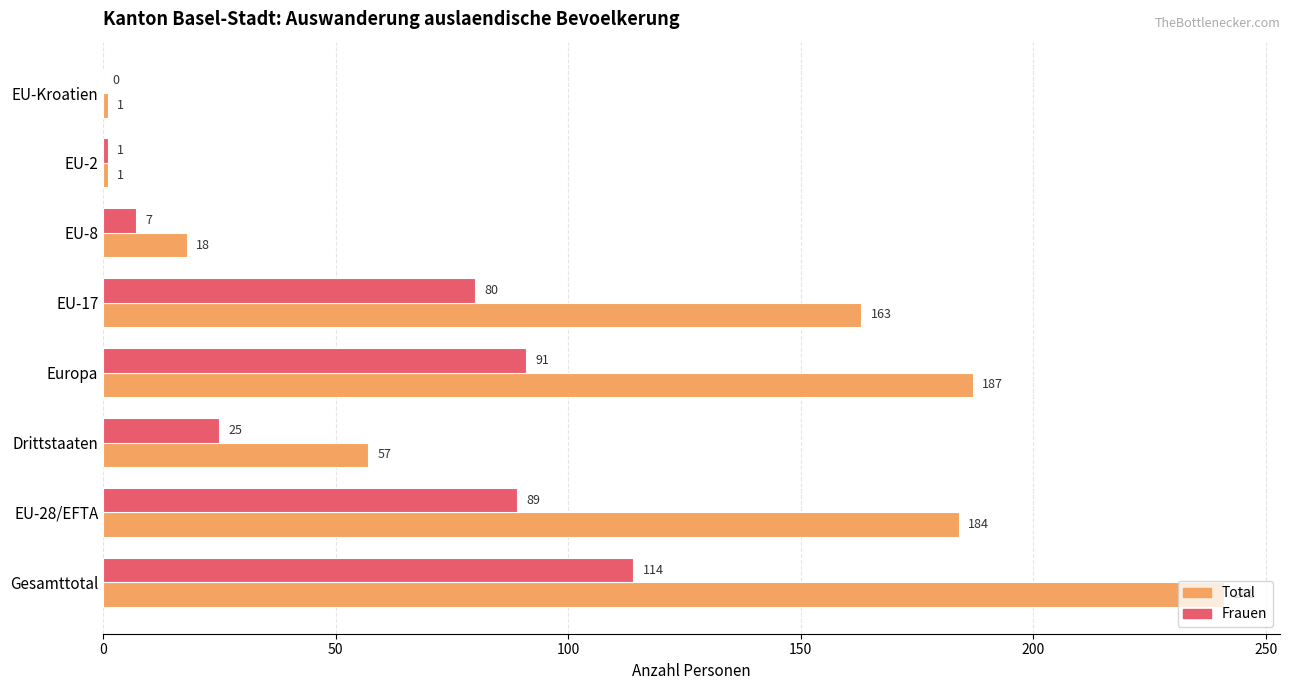

Read the Frauen value at Europa, to the nearest 5.

90